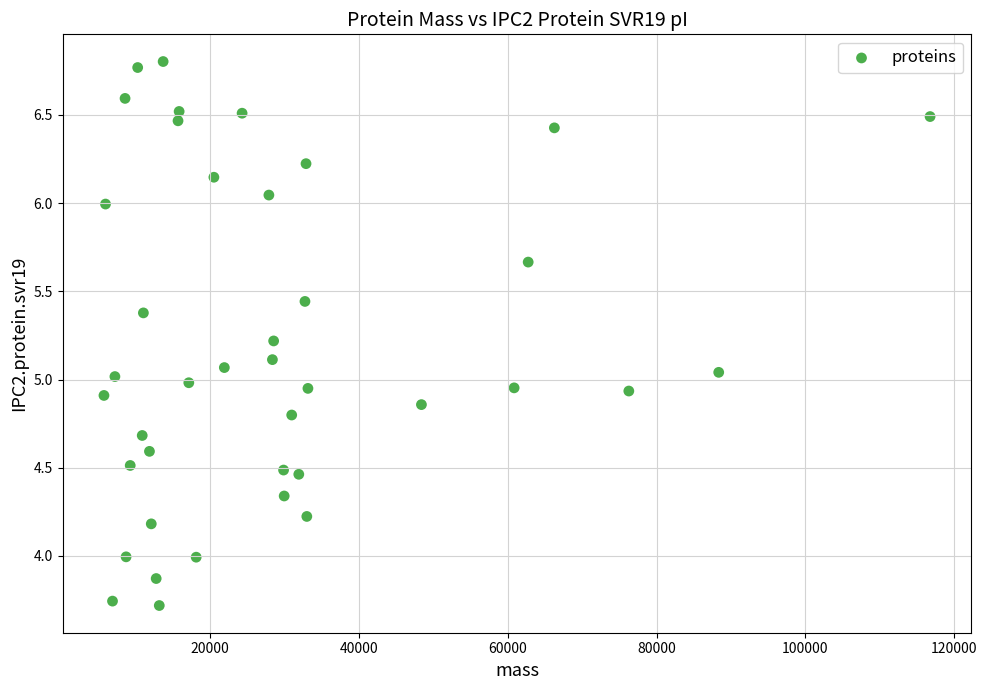

What is the range of Y values (max minus min)?

3.1